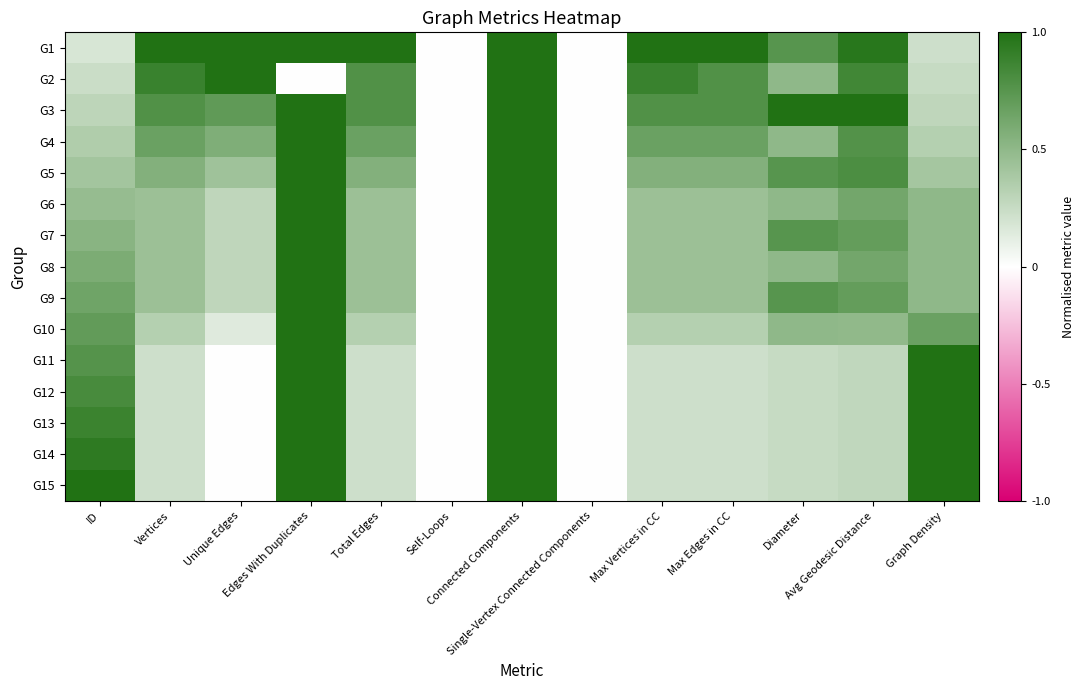

Which series changed the most between Vertices and Single-Vertex Connected Components?

G1